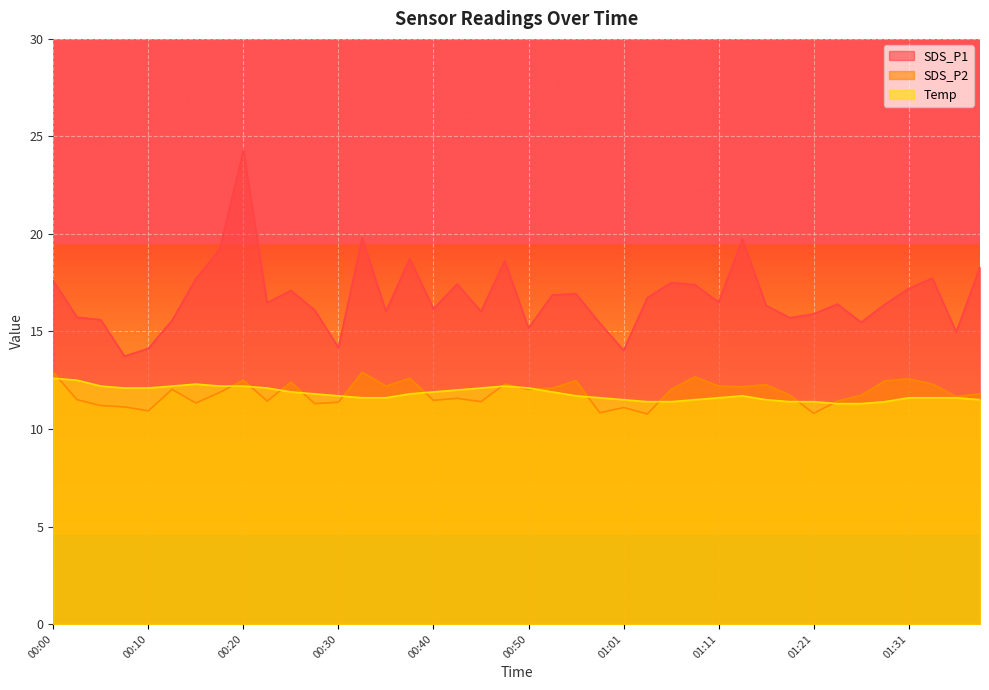

True or false: SDS_P2 and SDS_P1 cross at least once.

False